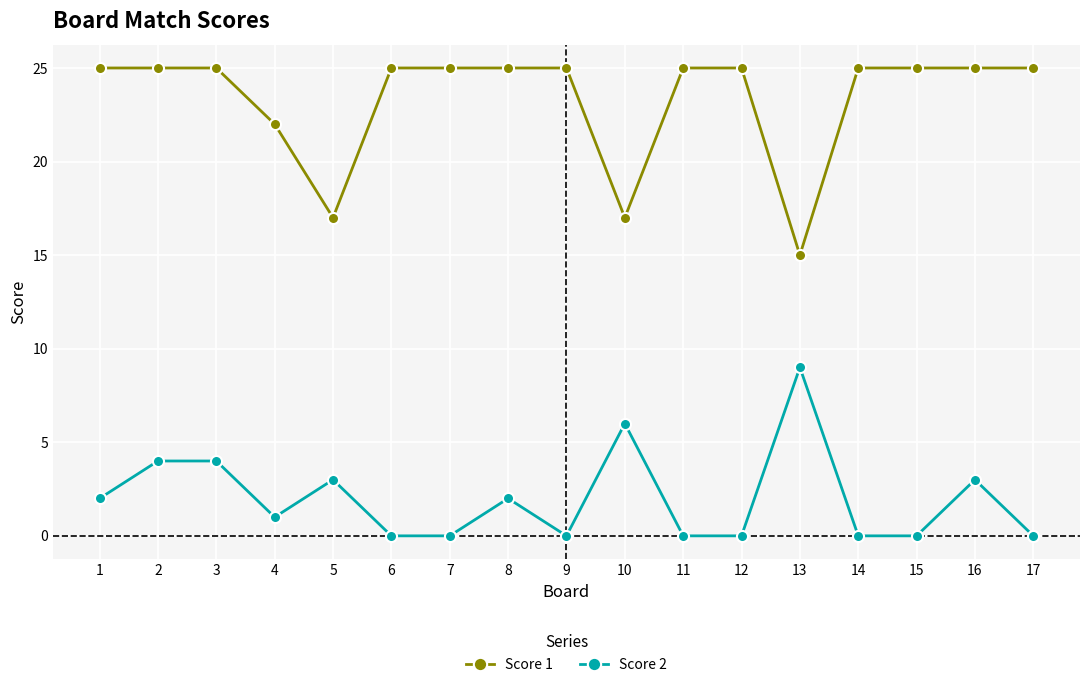

True or false: Score 2 has a value of 4 at 14.

False